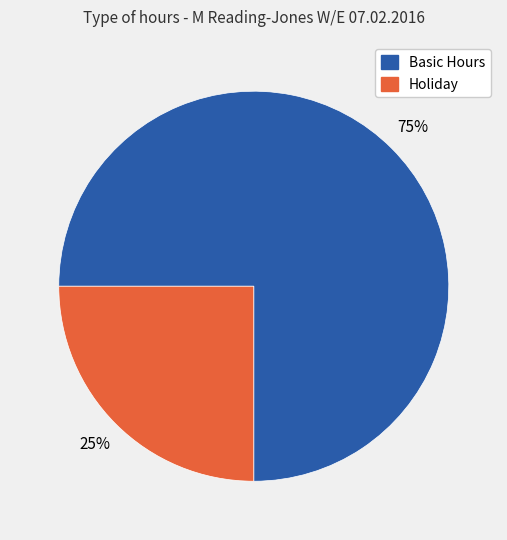

How many slices are in this pie chart?

2